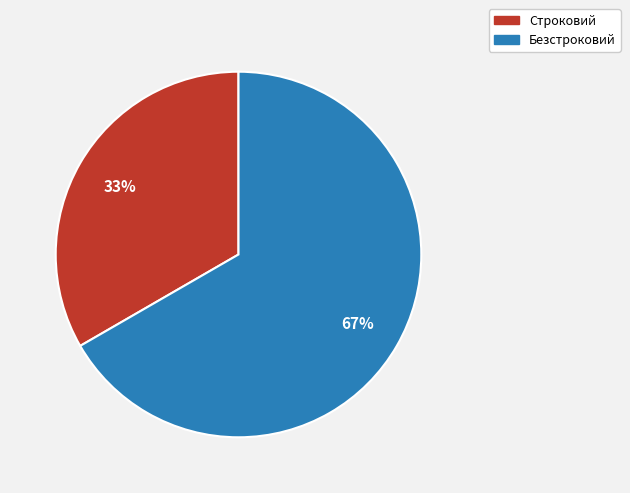

What is the ratio of the value at Безстроковий to the value at Строковий?

2.0